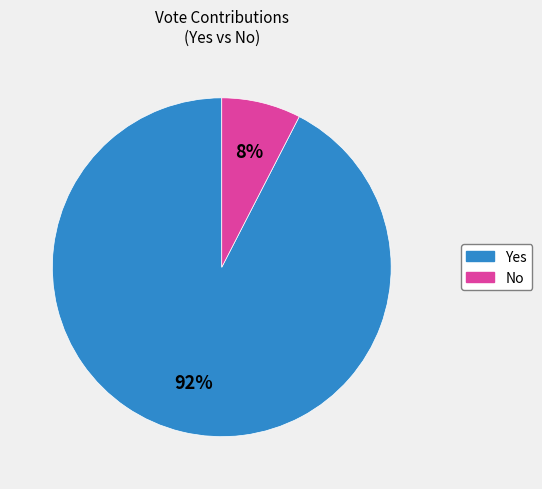

Does any single category account for the majority?

Yes